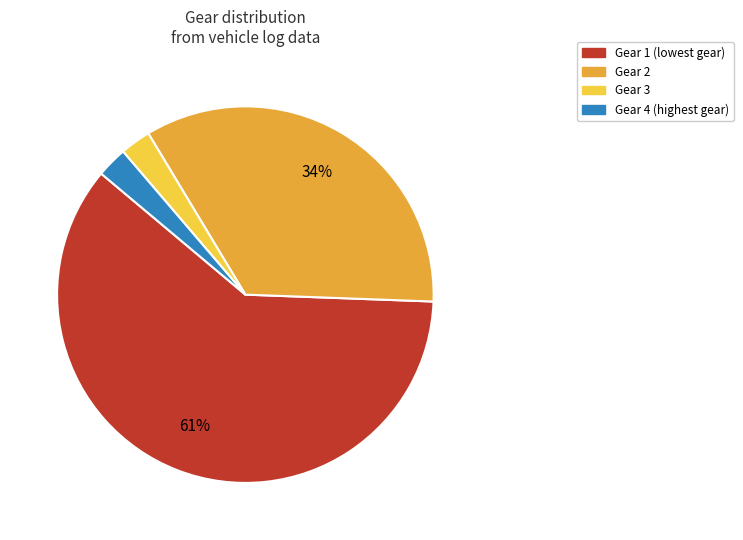

What is the largest slice in the pie chart?

Gear 1